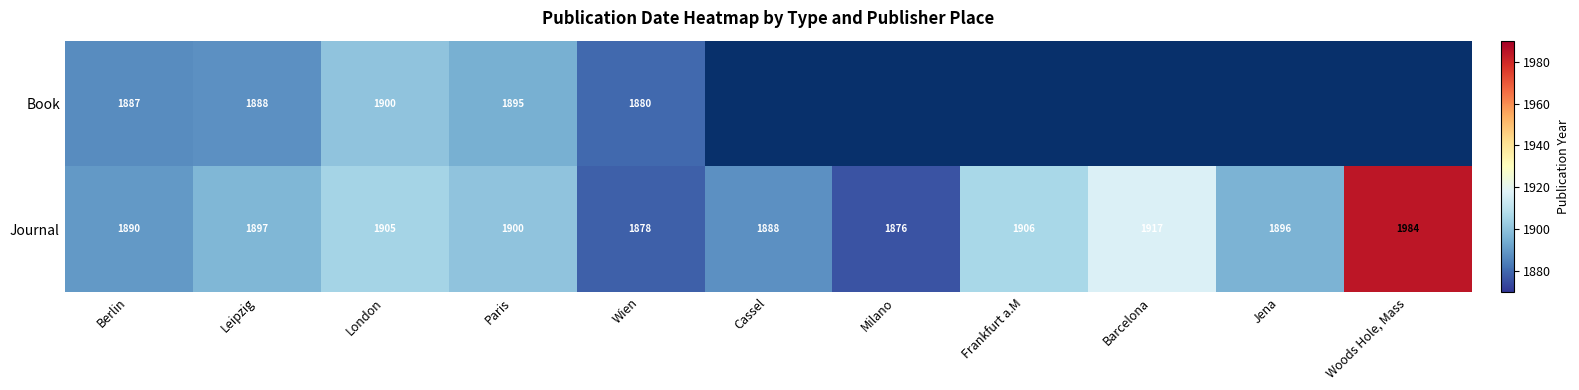

What is the average value of the Journal series?

1903